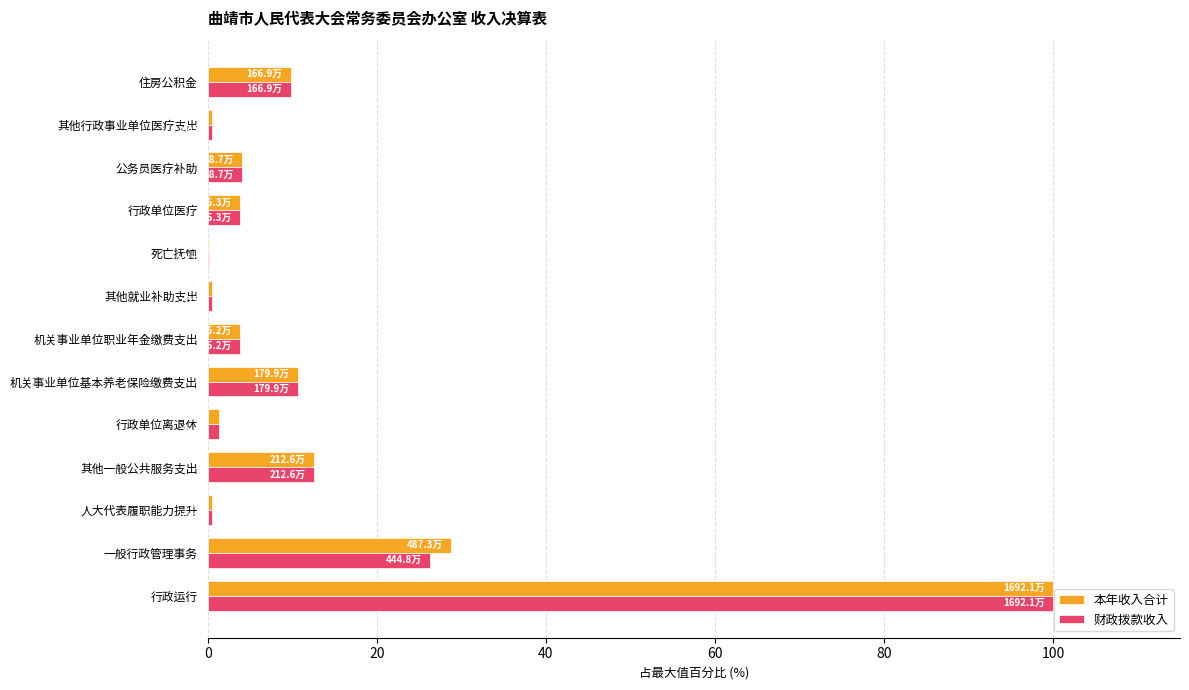

How many values in the 财政拨款收入 series exceed 3?

8